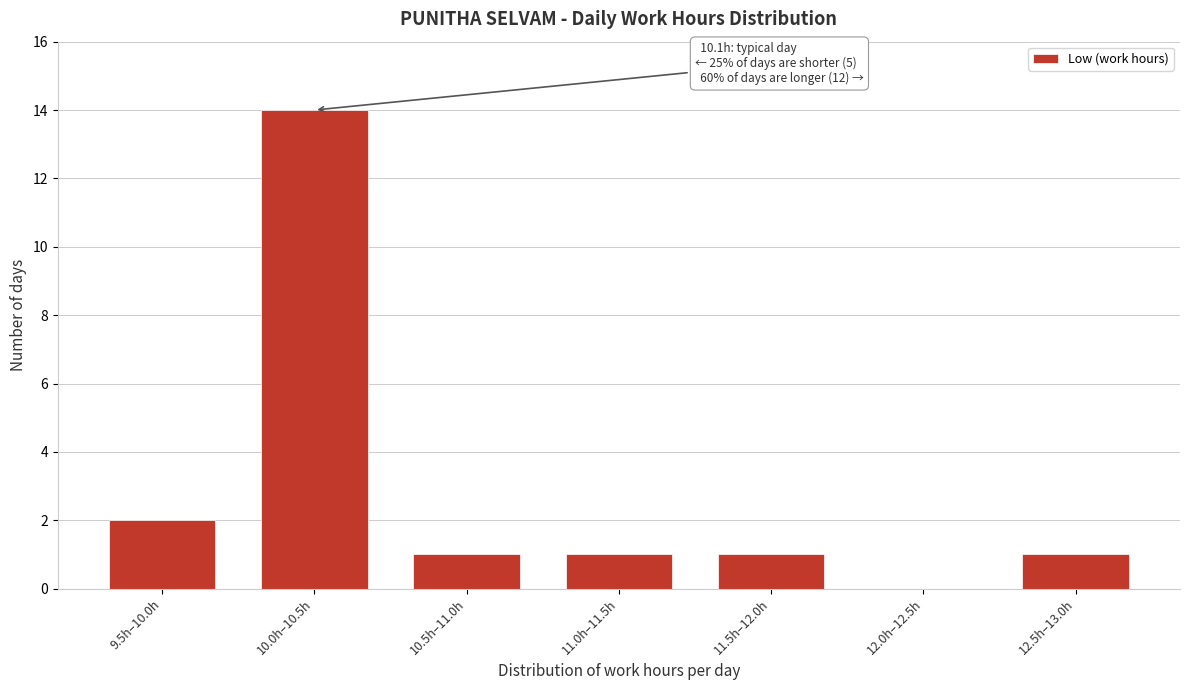

Reading right to left, transcribe all the data shown in this chart.

12.5h–13.0h=1	12.0h–12.5h=0	11.5h–12.0h=1	11.0h–11.5h=1	10.5h–11.0h=1	10.0h–10.5h=14	9.5h–10.0h=2